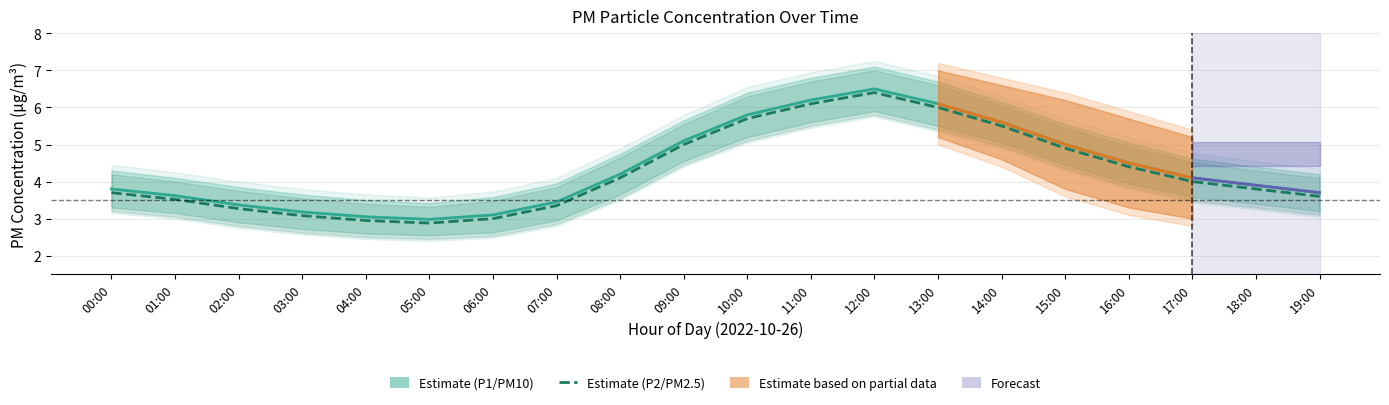

True or false: P1_lower and P1 cross at least once.

False